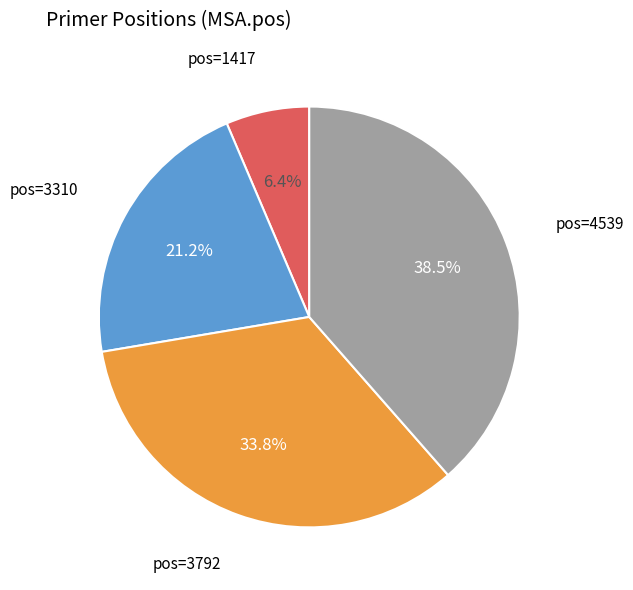

To the nearest percent, what is the average slice percentage?

25%